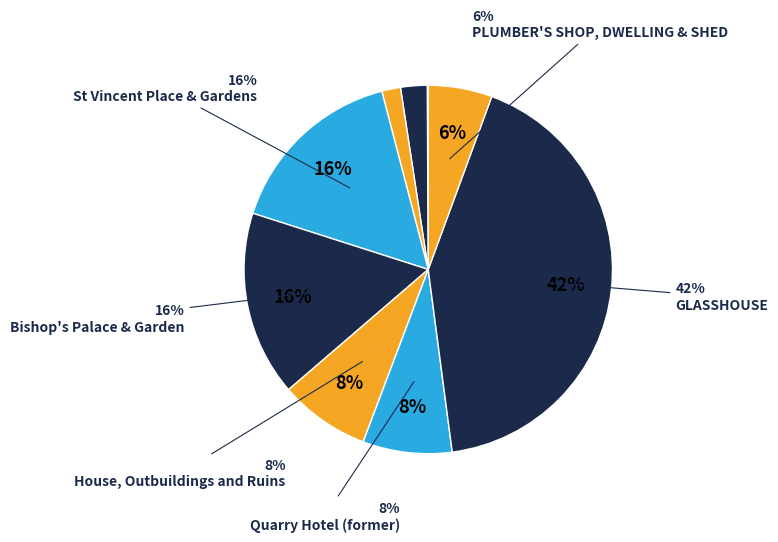

Is the sum of PLUMBER'S SHOP, DWELLING & SHED and GLASSHOUSE greater than half?

No